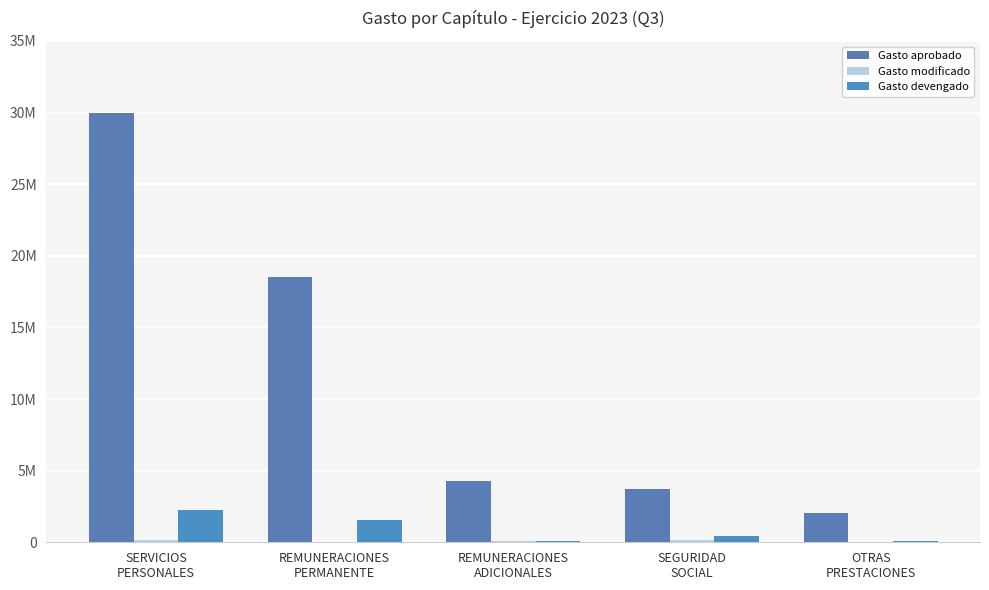

Does the chart contain stacked bars?

No